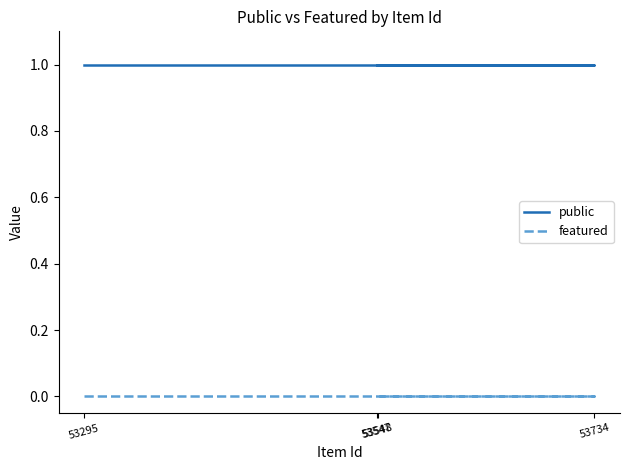

Where is featured nearest to the value 0?

53295